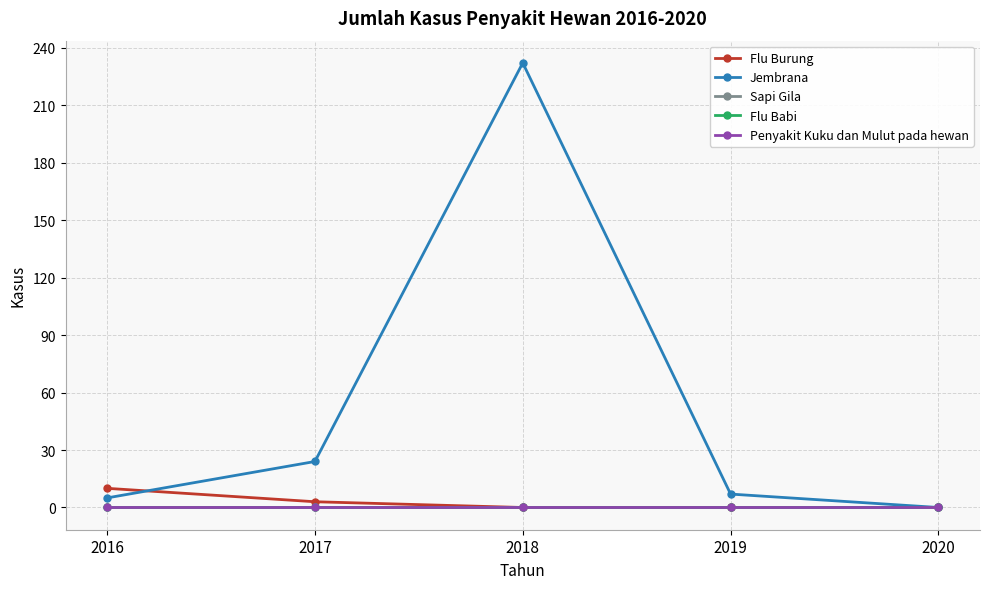

What is the greatest value displayed?

232